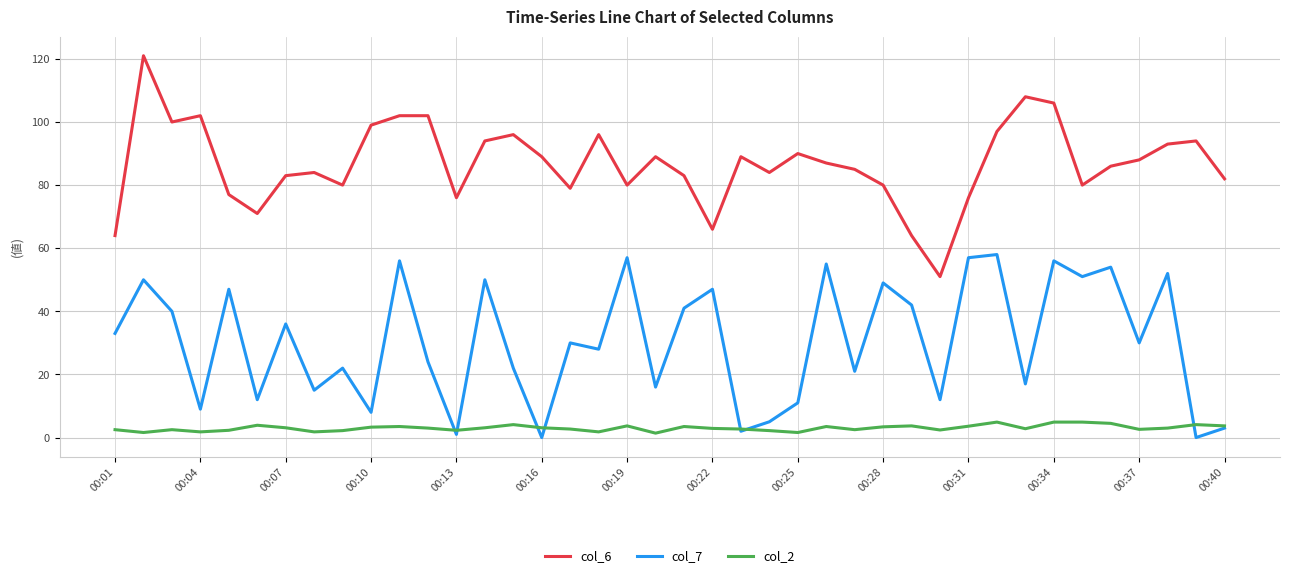

List the series in order of their peak value, lowest first.

col_2, col_7, col_6